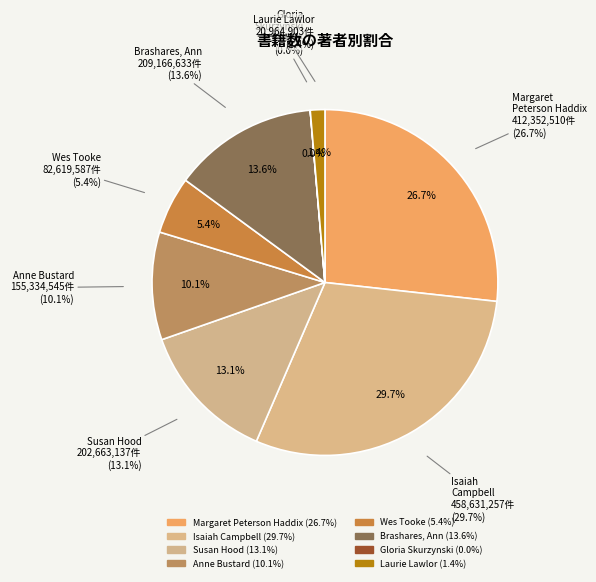

Is it true that Laurie Lawlor is 11% of the pie?

False